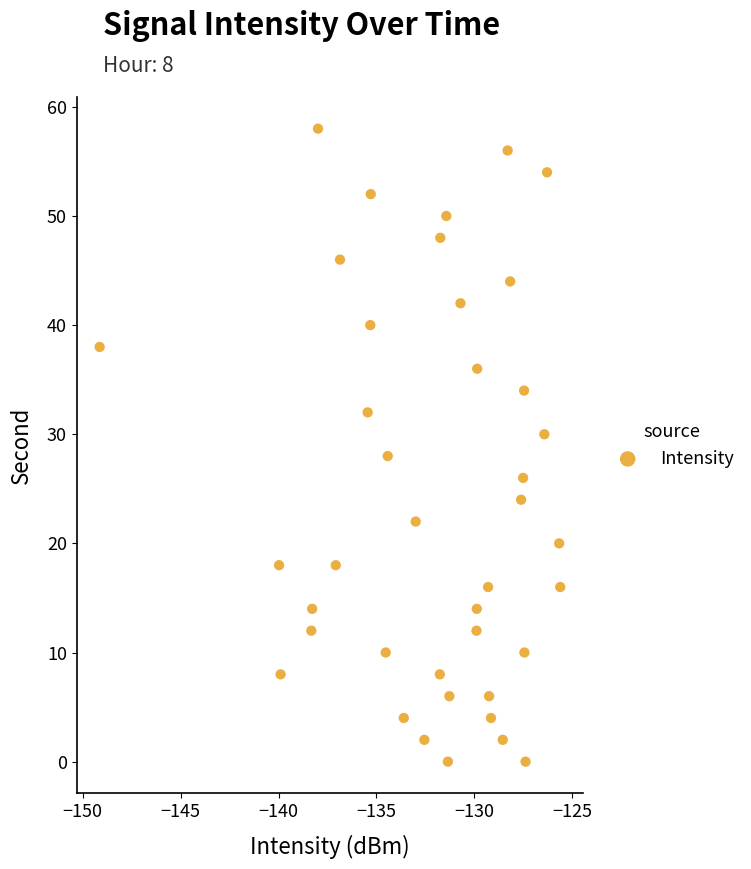

What is the range of Y values (max minus min)?

58